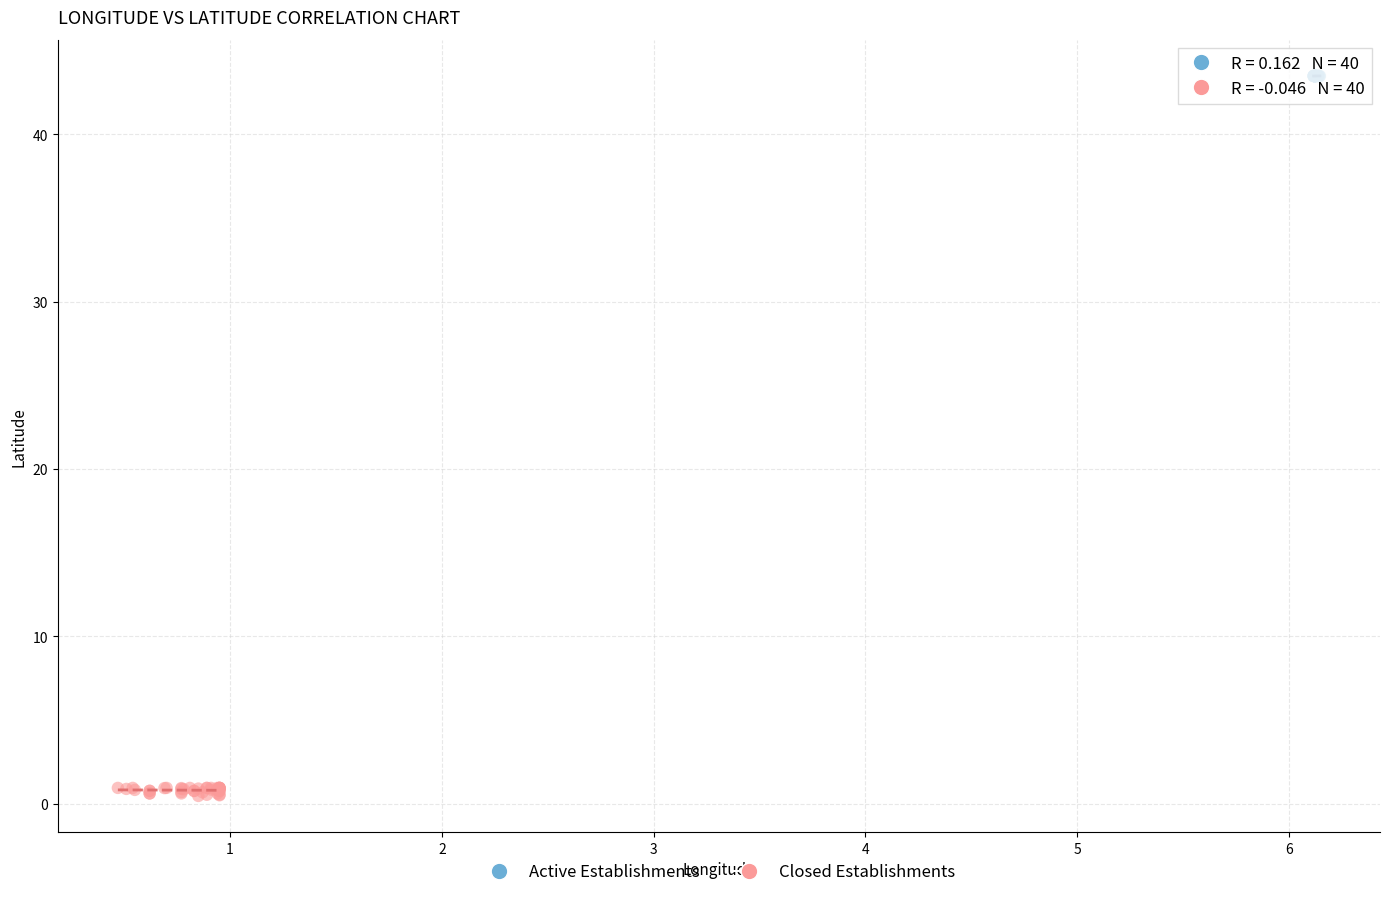

Which series contains the lowest Y value?

Closed Establishments